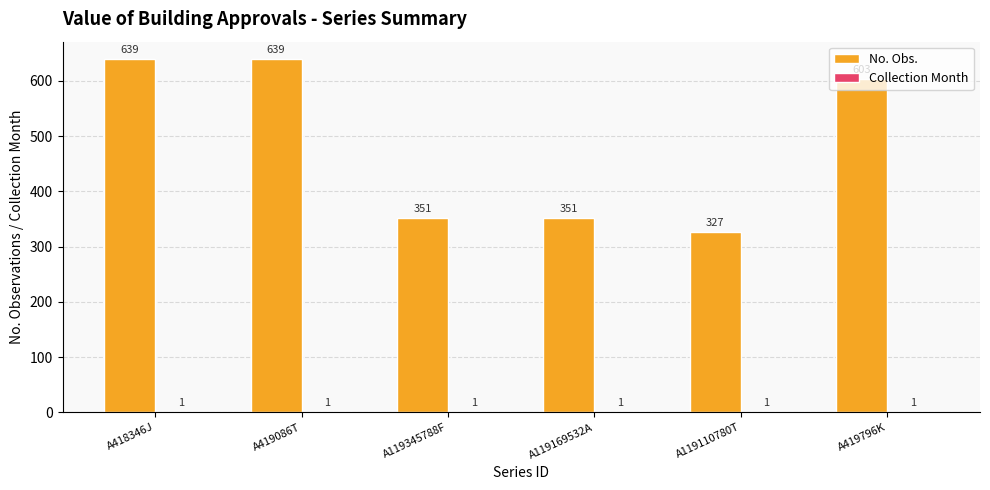

Is it true that No. Obs. equals 327 at A119110780T?

True